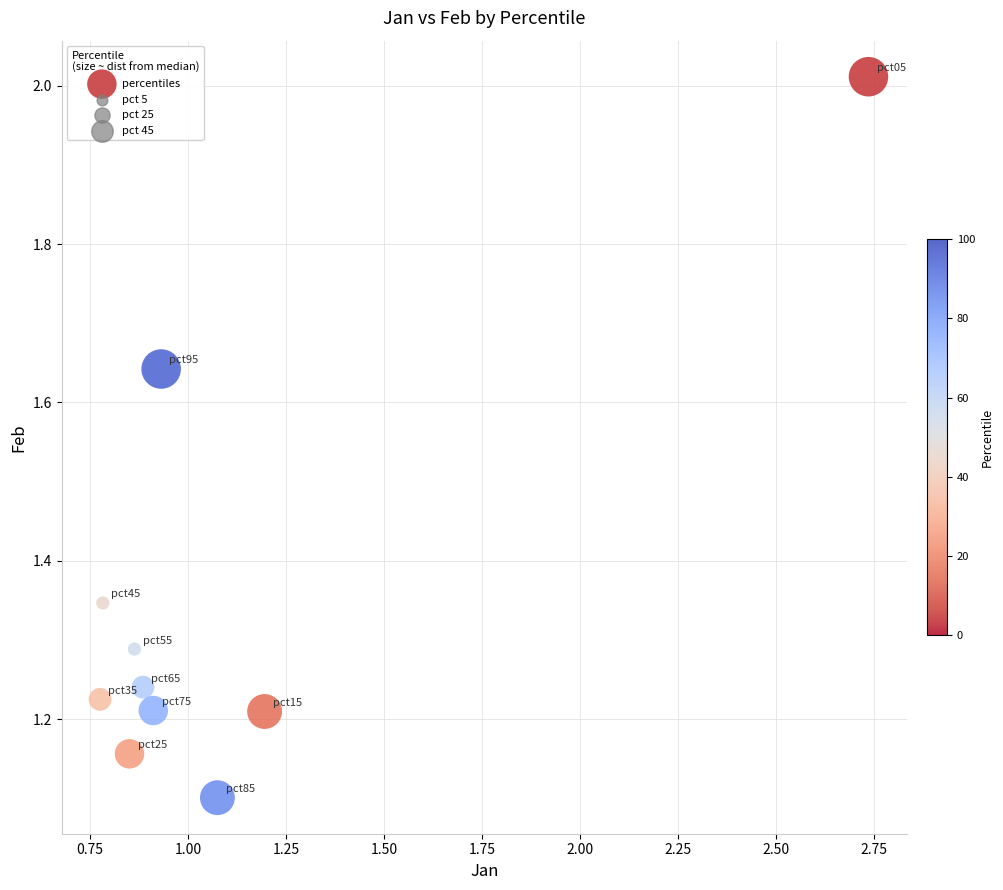

What Y value in the scatter plot is closest to 1?

1.1